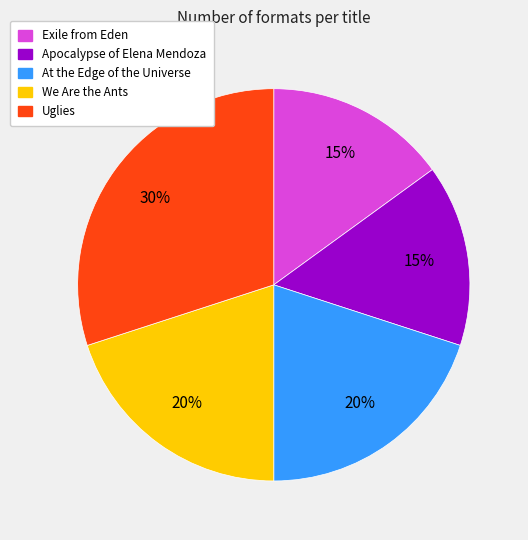

What percentage is the At the Edge of the Universe slice, to the nearest percent?

20%